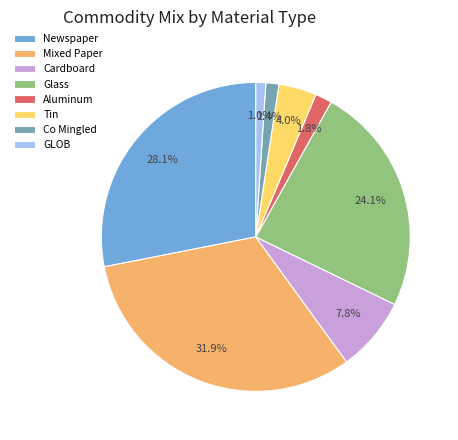

Count the number of slices in the pie.

8